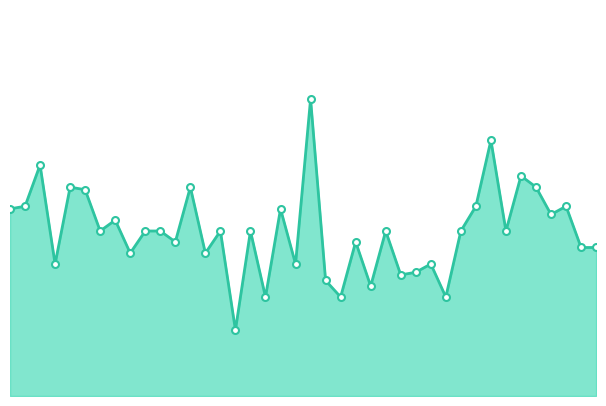

At which category does the chart reach its peak across all series?

20